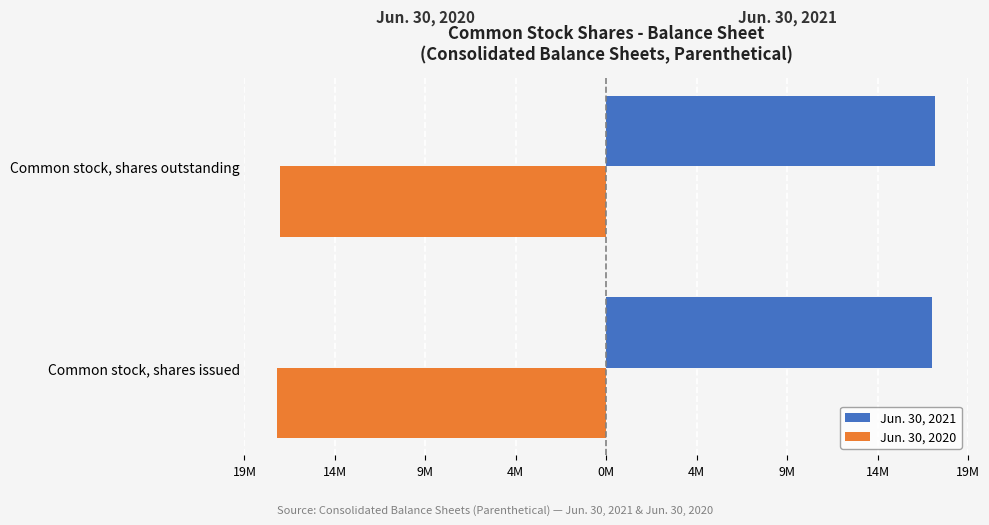

What are all the series names shown in the legend?

Jun. 30, 2021, Jun. 30, 2020